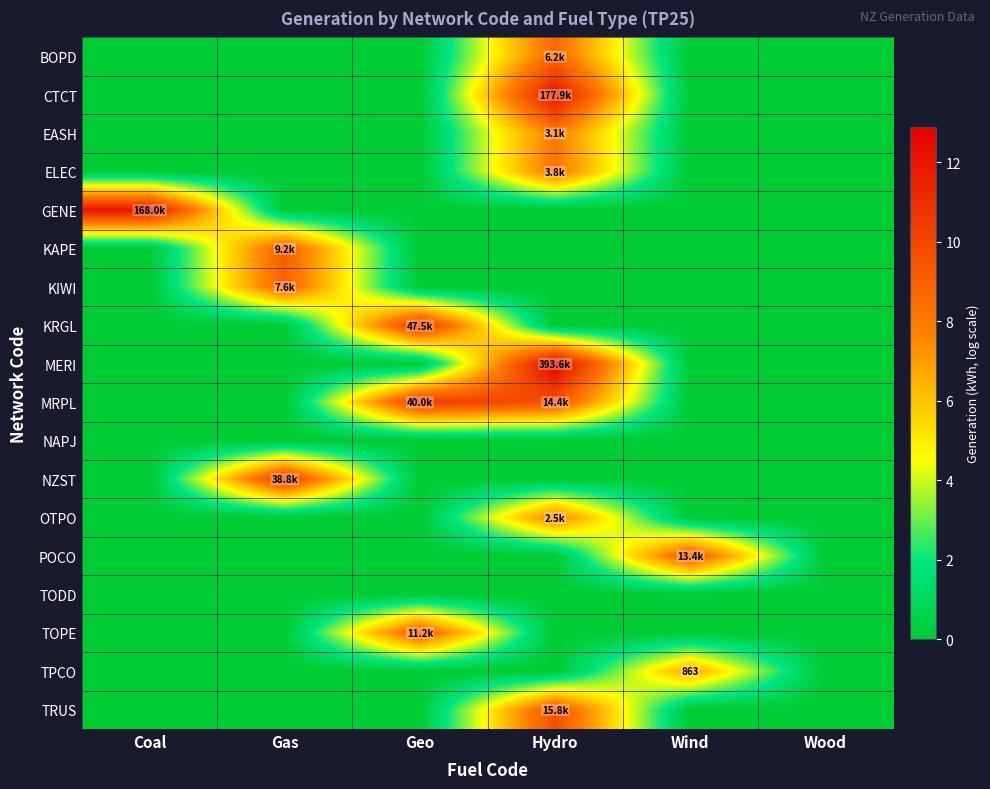

At how many categories does at least one series exceed 8?

5